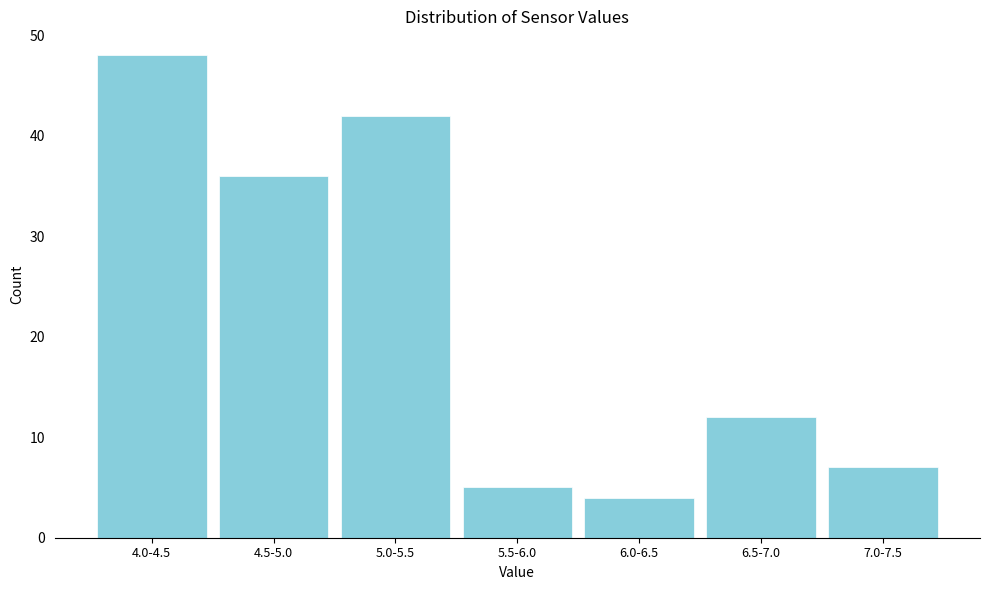

Reading left to right, list all the values displayed in this chart.

4.0-4.5=48	4.5-5.0=36	5.0-5.5=42	5.5-6.0=5	6.0-6.5=4	6.5-7.0=12	7.0-7.5=7